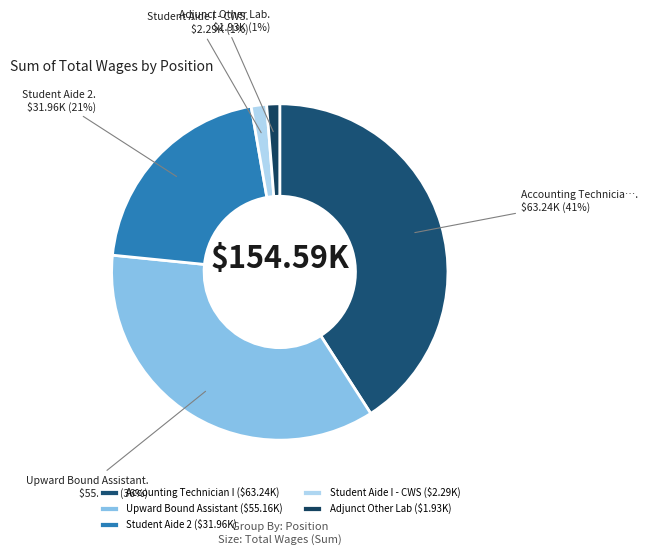

How much of the chart is everything except Student Aide I - CWS?

98.5%